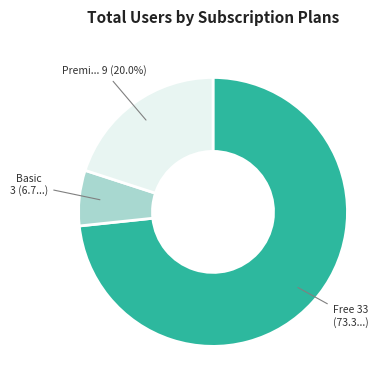

Does any single category account for the majority?

Yes